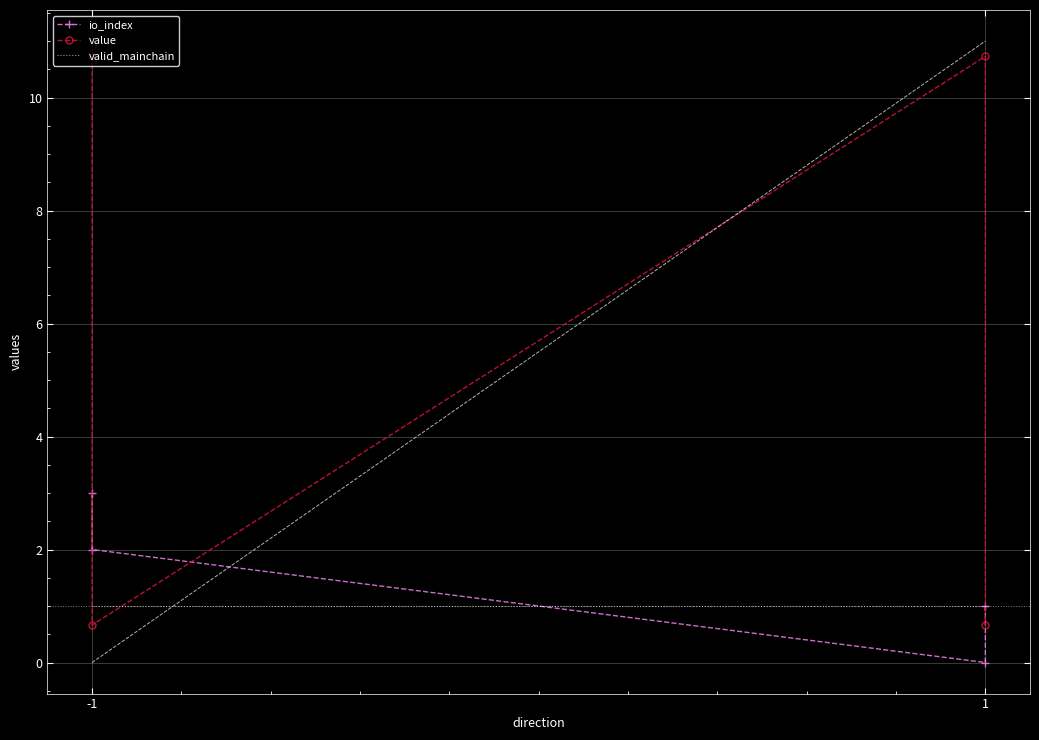

At -1, list the series in order from smallest to largest.

valid_mainchain, io_index, value